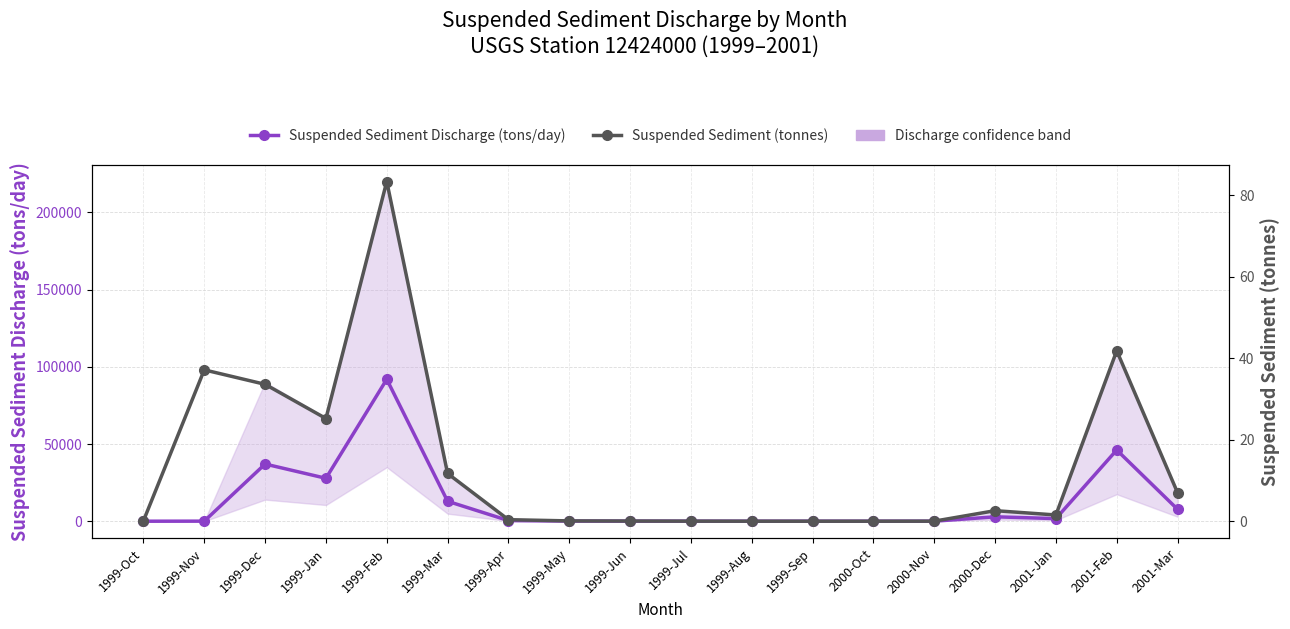

Which series changed the most between 1999-Dec and 1999-Feb?

Suspended Sediment Discharge (tons/day)